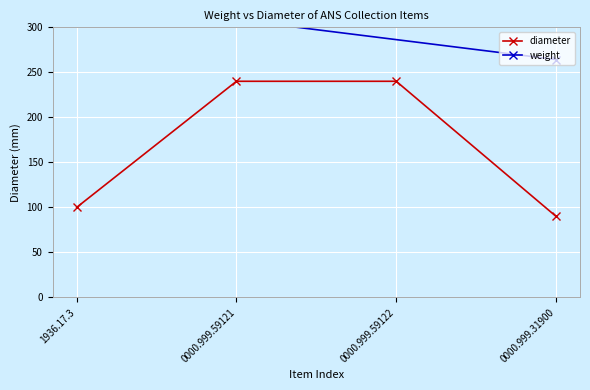

What is the highest value of the diameter series?

240